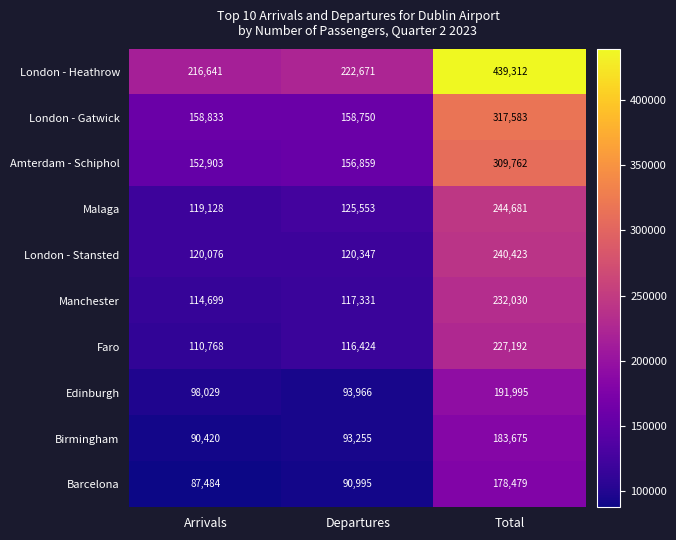

The Barcelona series shows 90827 at Total. True or false?

False